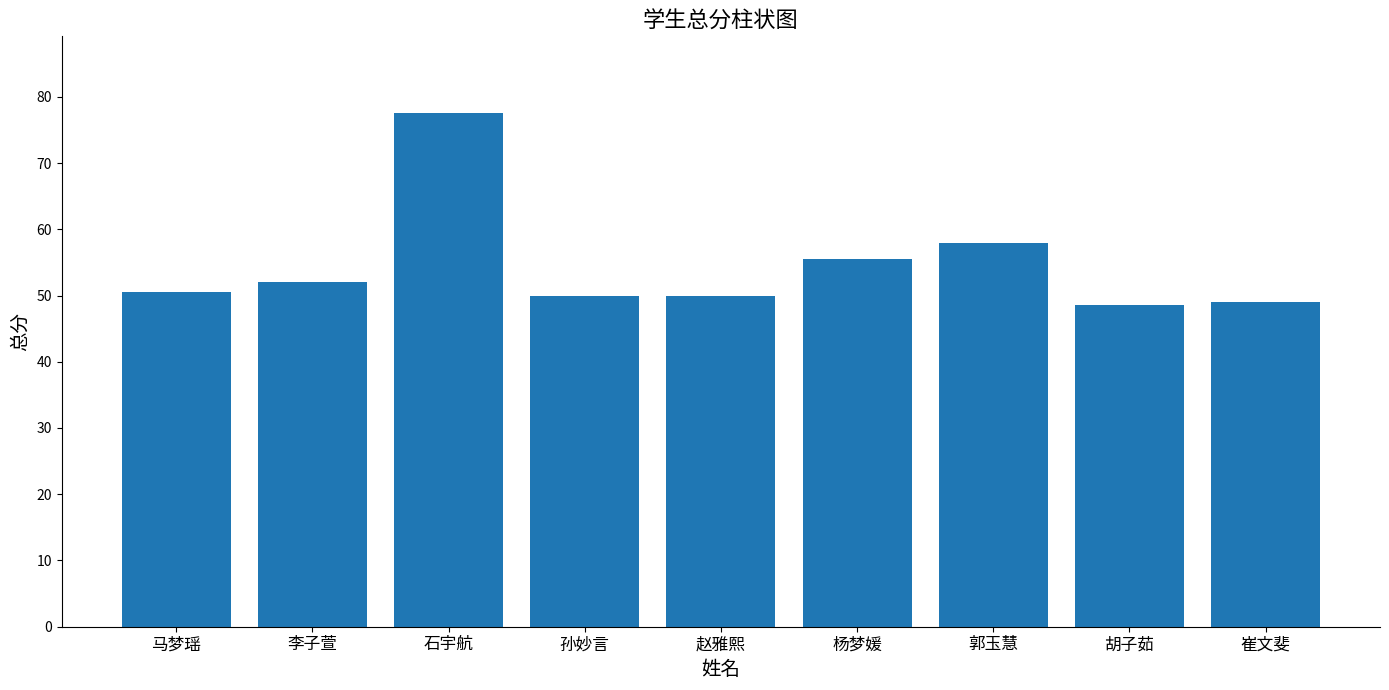

Is it true that the value at 李子萱 is 10.8?

False